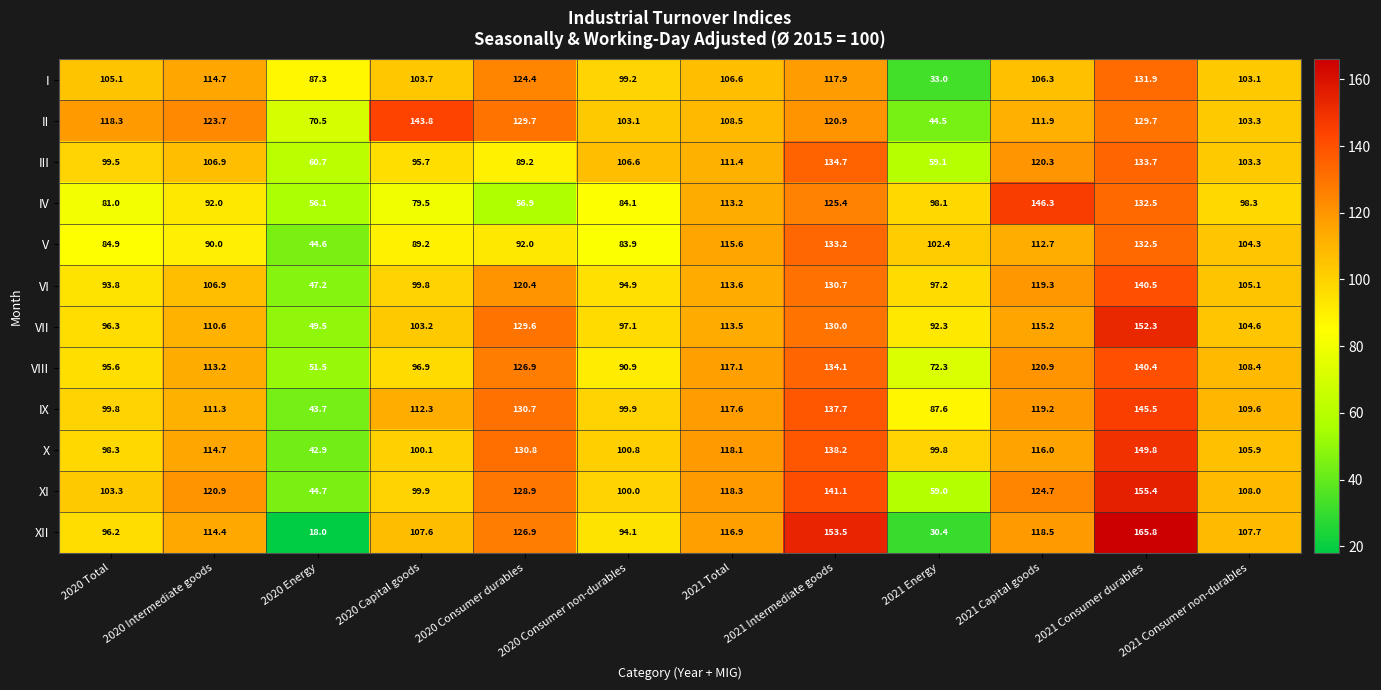

Where is IV nearest to the value 101?

2021 Consumer non-durables